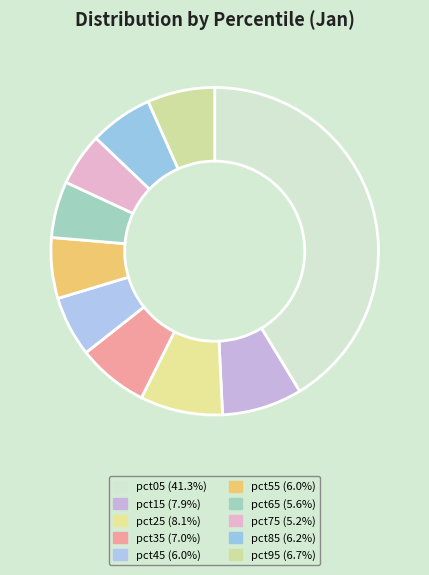

How many segments does this pie chart have?

10